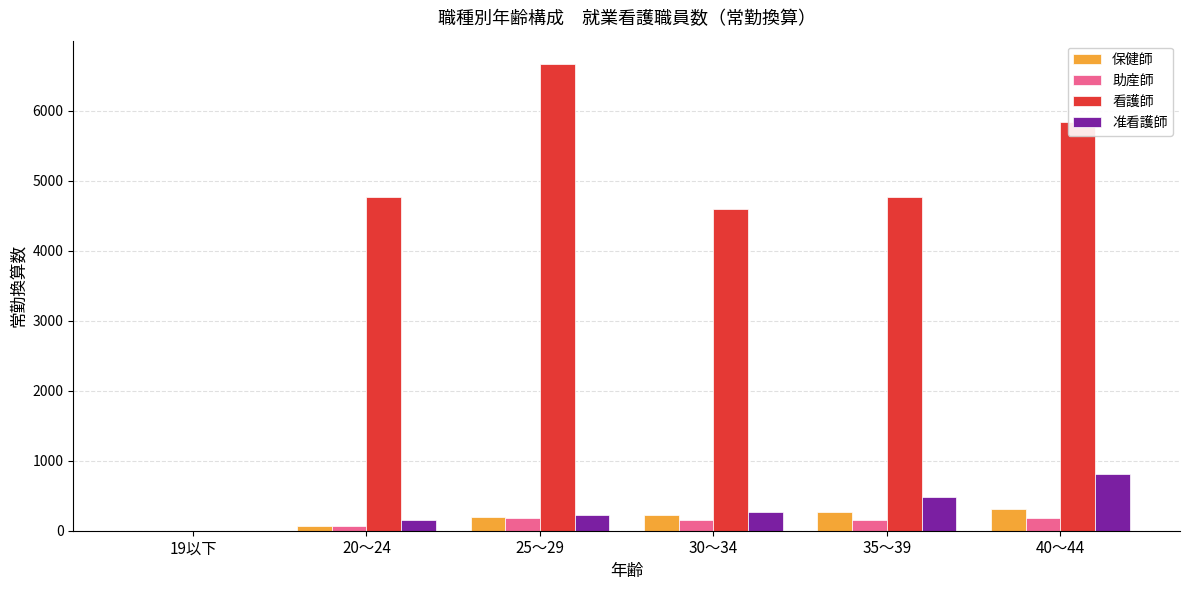

What are all the series names shown in the legend?

保健師, 助産師, 看護師, 准看護師